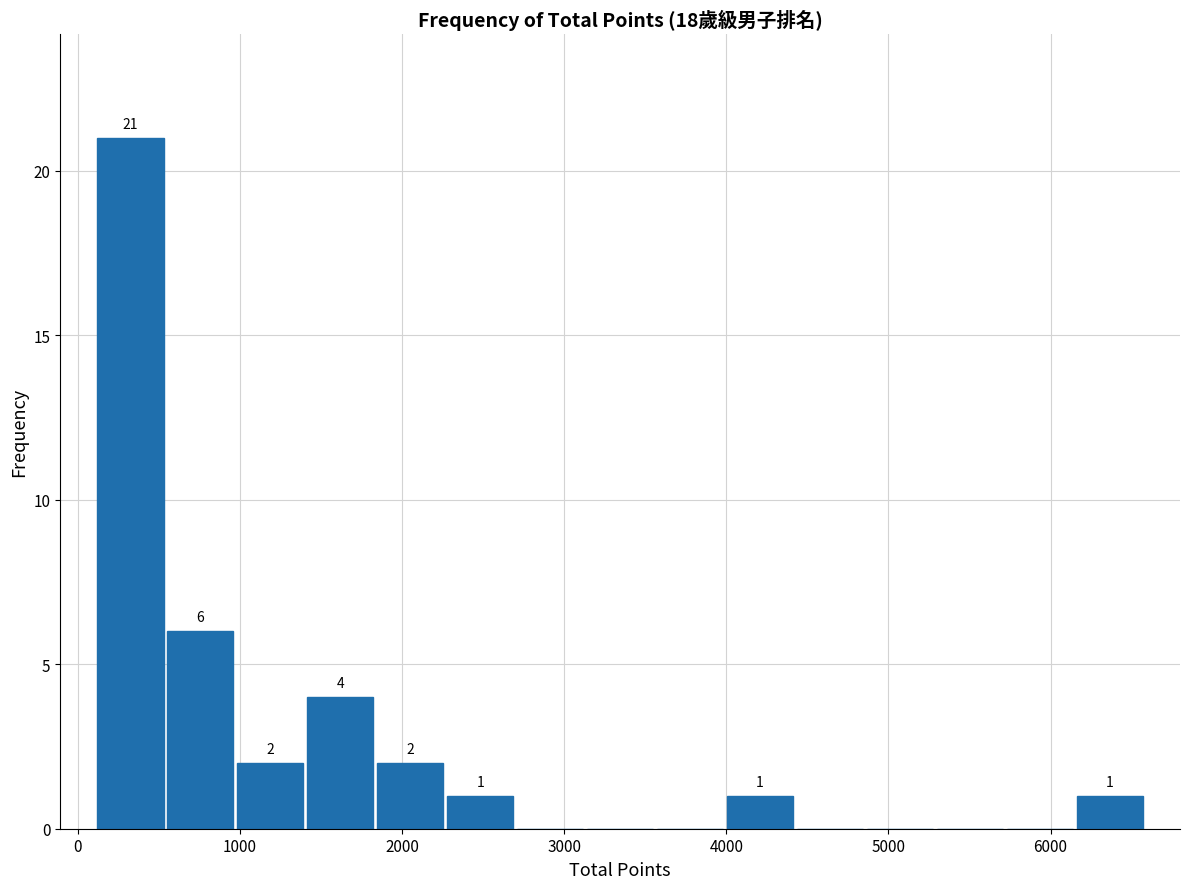

Which range on the x-axis has the tallest bar?

100 to 500